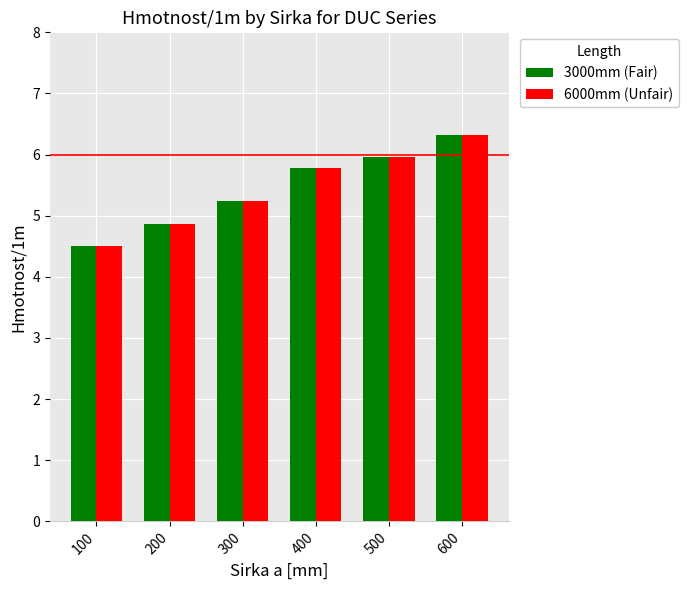

At which category does the chart reach its peak across all series?

600